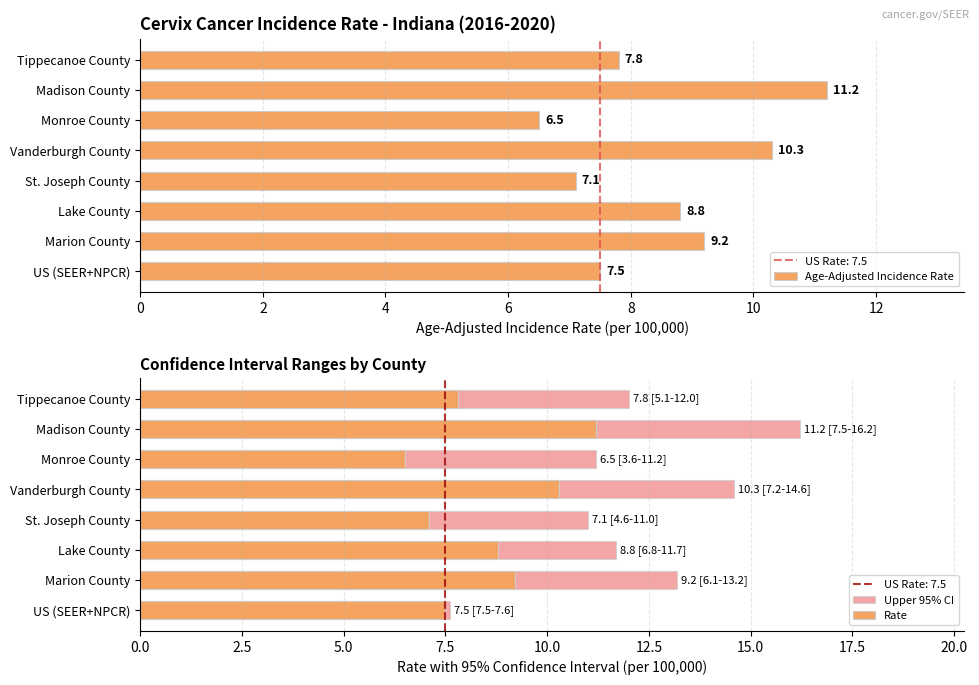

Between Madison County and Tippecanoe County, which series saw the biggest shift?

Upper 95% CI